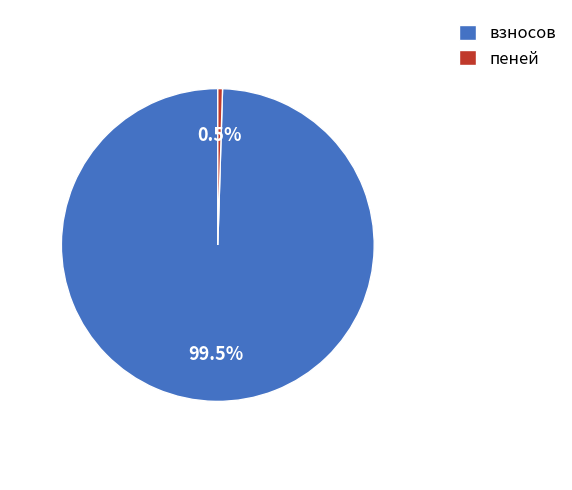

How much of the chart is everything except пеней?

99.5%